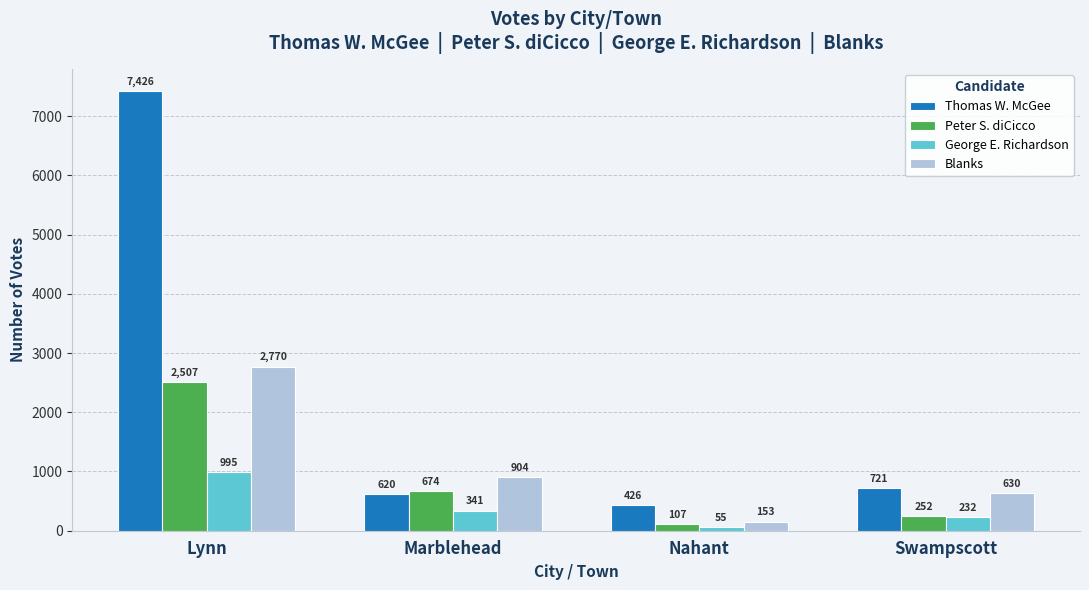

What is the label of the 2nd bar from the left?

Marblehead